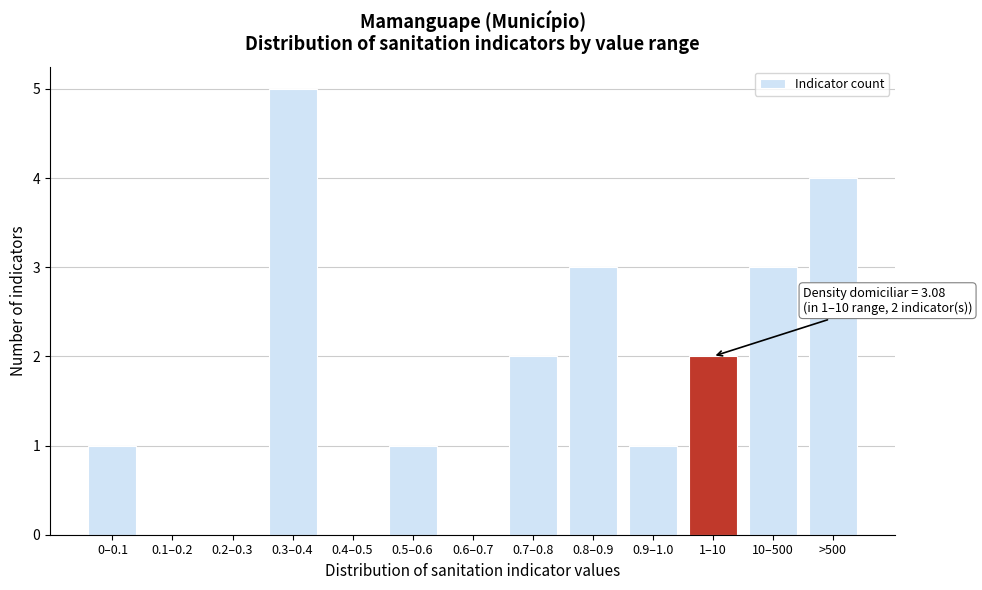

Reading left to right, transcribe all the data shown in this chart.

0–0.1=1	0.1–0.2=0	0.2–0.3=0	0.3–0.4=5	0.4–0.5=0	0.5–0.6=1	0.6–0.7=0	0.7–0.8=2	0.8–0.9=3	0.9–1.0=1	1–10=2	10–500=3	>500=4